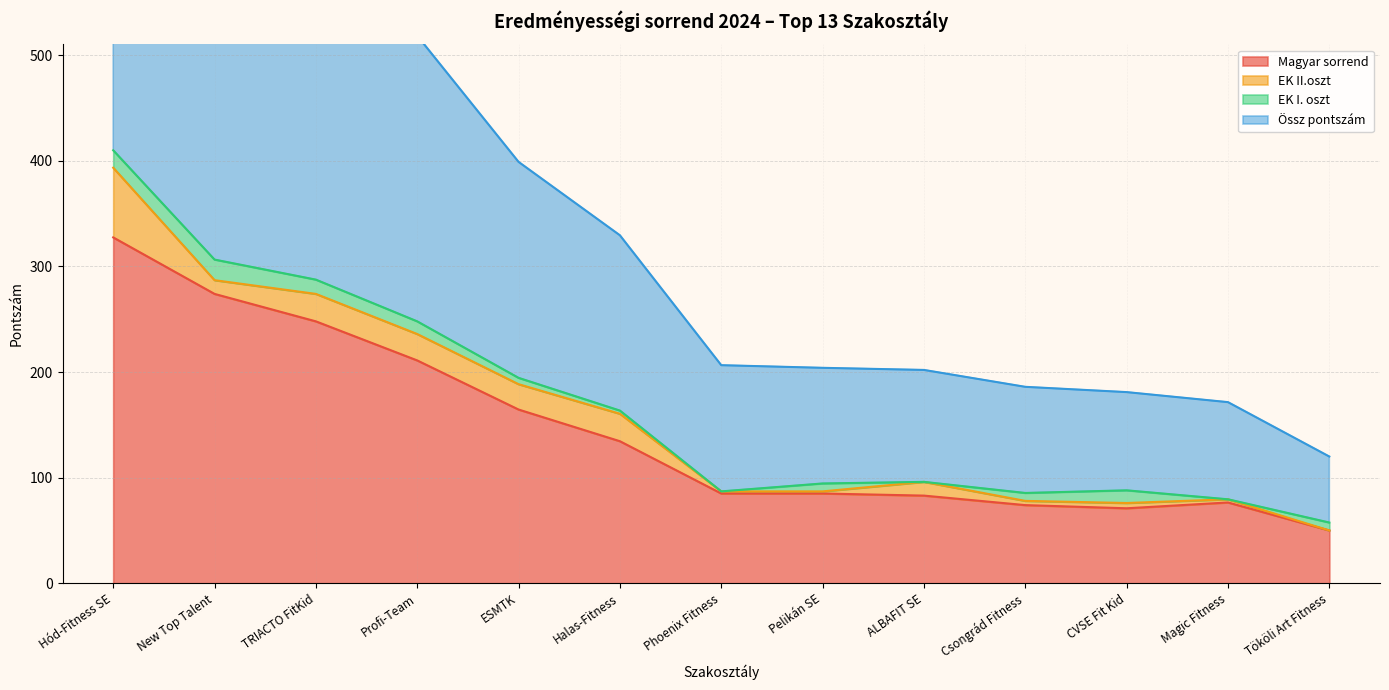

Is it true that Magyar sorrend equals 164.5 at ESMTK?

True